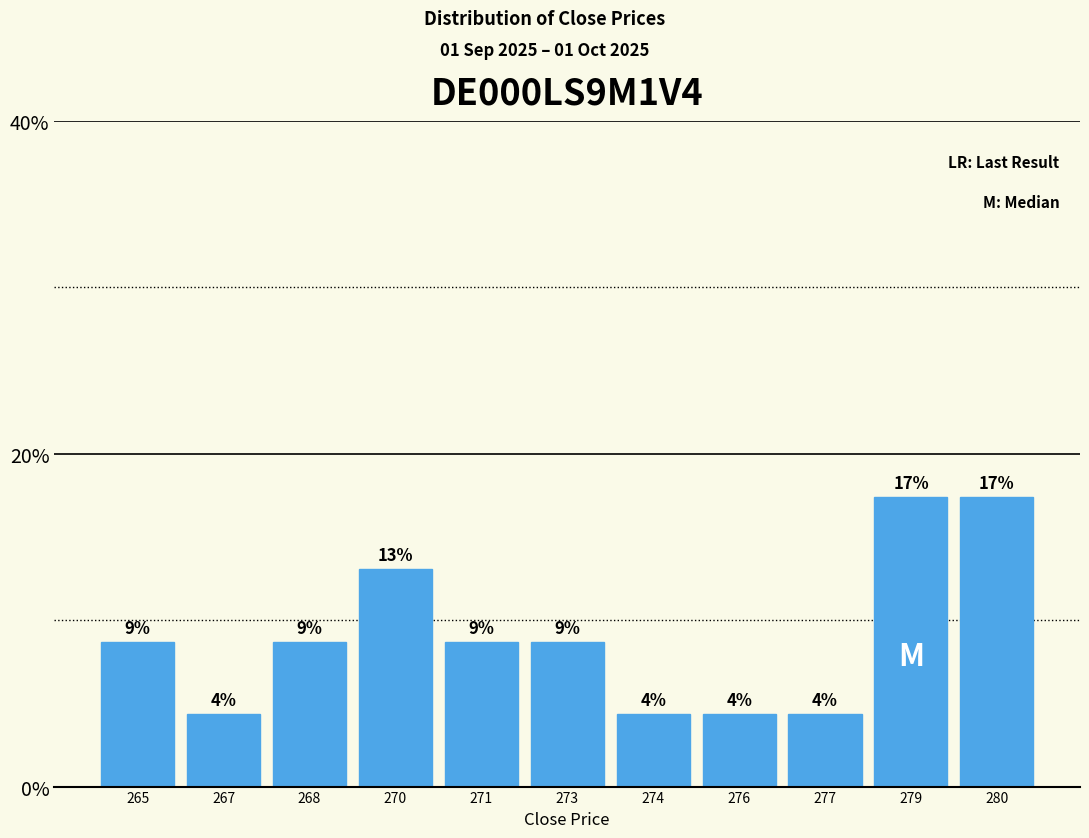

Does the chart contain any negative values?

No